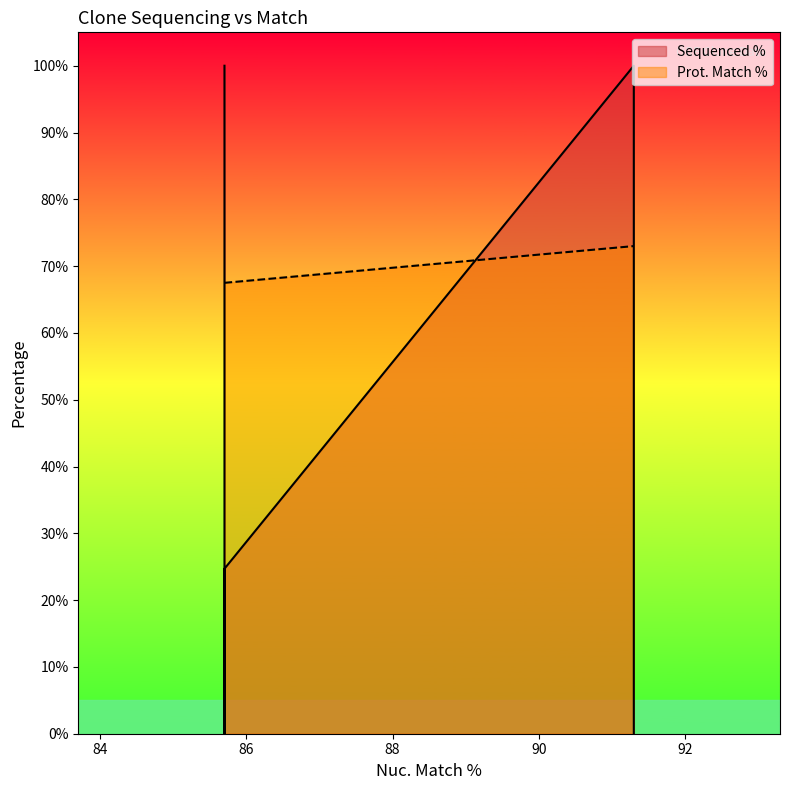

True or false: Prot. Match % has more than 2 points higher than both neighbors.

False